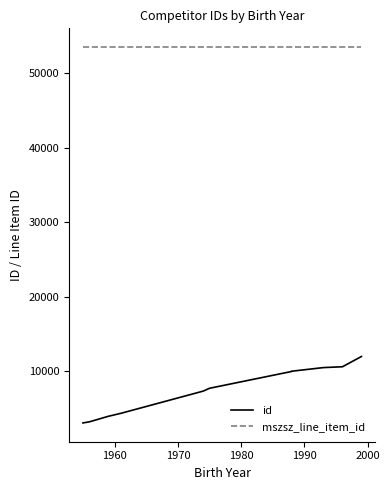

True or false: mszsz_line_item_id and id intersect in this chart.

False